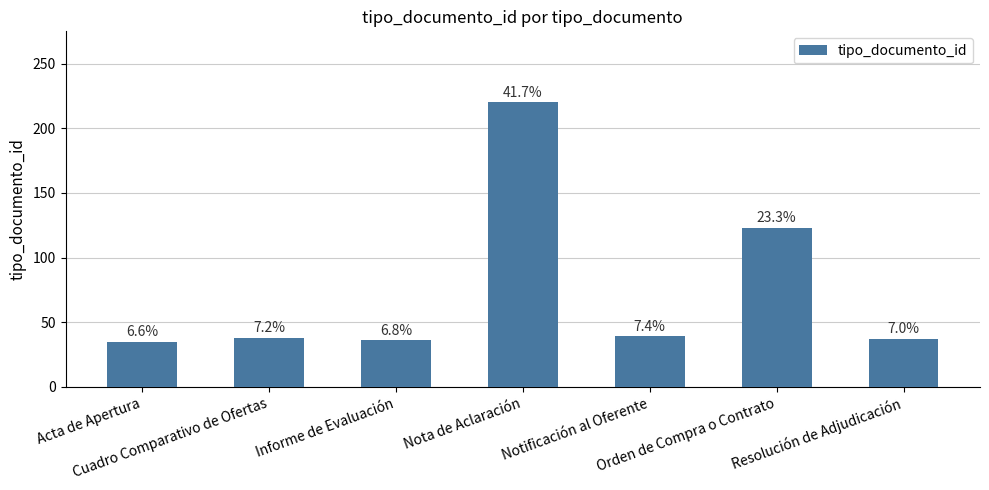

The chart shows a value of 220 at Nota de Aclaración. True or false?

True